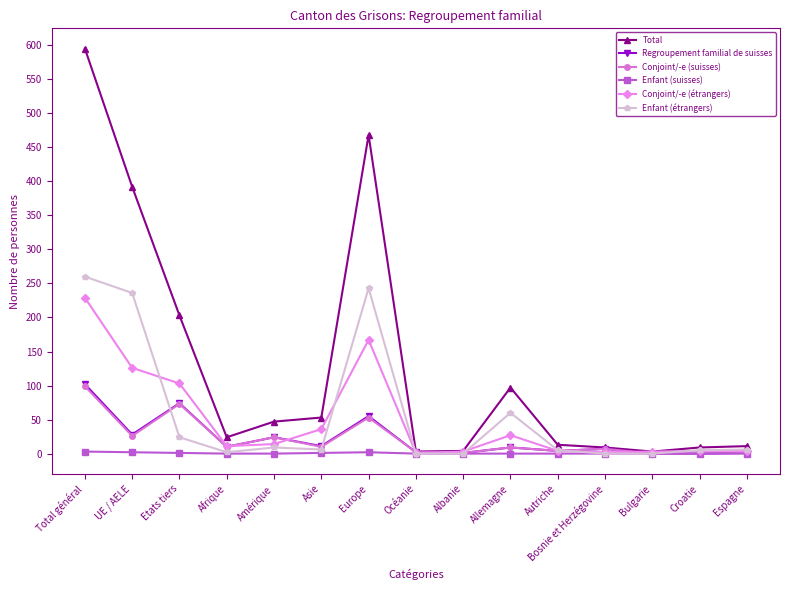

What is the total value across all series at UE / AELE?

810